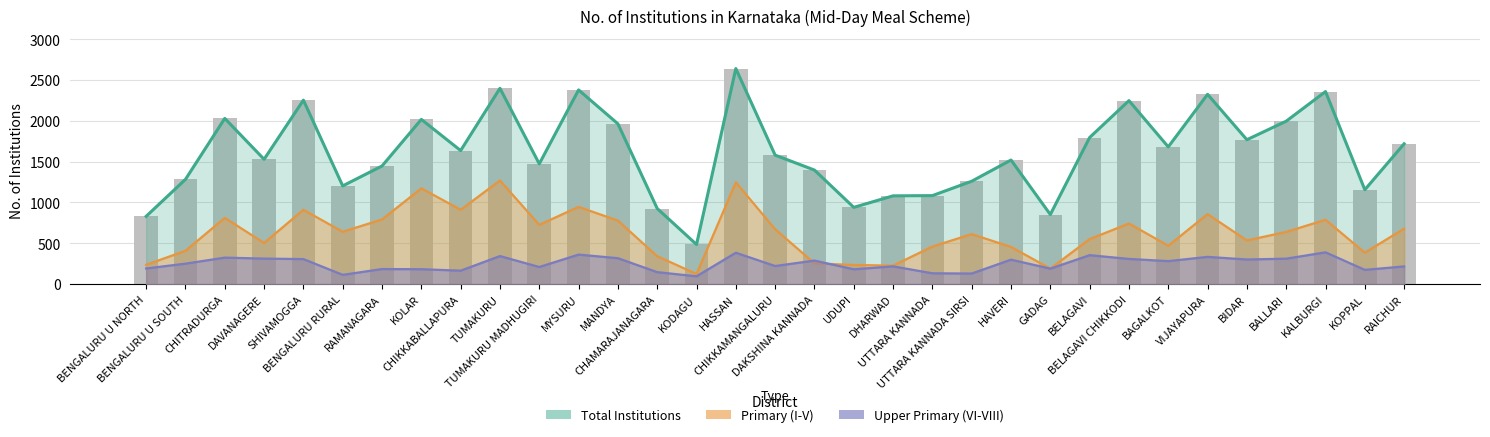

True or false: Upper Primary (VI-VIII) has a value of 187 at BAGALKOT.

False